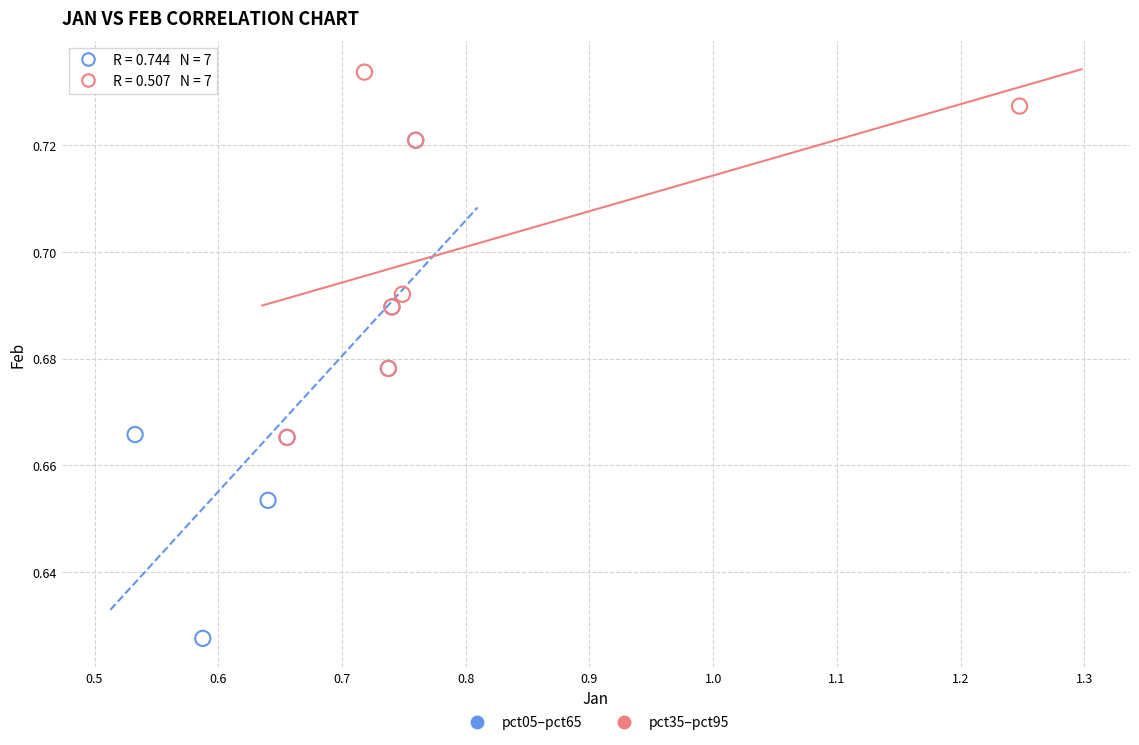

Which series reaches the maximum Y coordinate?

pct35–pct95